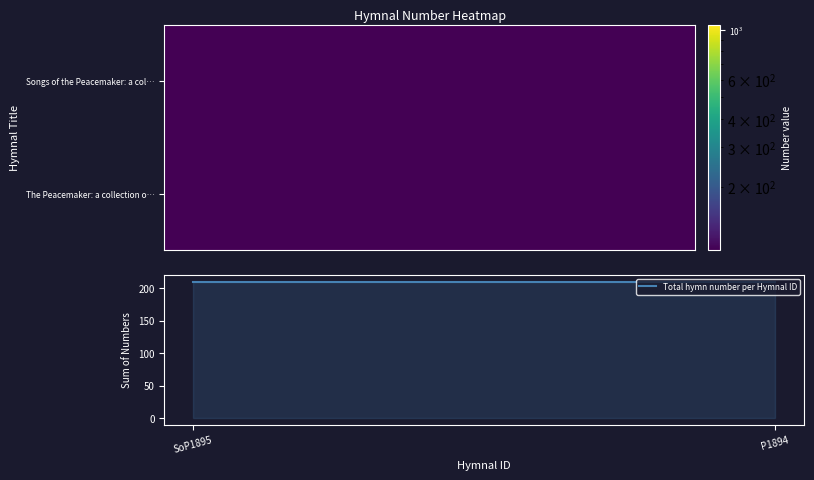

What is the minimum value for Total hymn number per Hymnal ID?

210